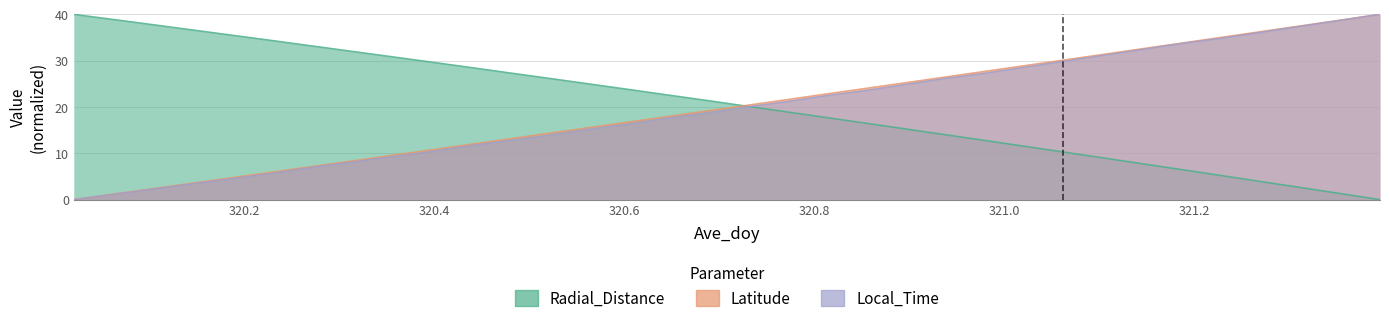

Reading left to right, what are all the values shown in this chart?

Radial_Distance: 40.0	38.9	37.8	36.6	35.5	34.3	33.2	32.0	30.9	29.7	28.6	27.4	26.2	25.0	23.8	22.6	21.4	20.2	19.0	17.7	16.5	15.3	14.0	12.8	11.5	10.3	9.0	7.7	6.5	5.2	3.9	2.6	1.3	0.0
Latitude: 0.0	1.2	2.4	3.5	4.7	5.9	7.1	8.3	9.5	10.7	11.9	13.1	14.3	15.5	16.7	17.9	19.1	20.3	21.6	22.8	24.0	25.2	26.4	27.7	28.9	30.1	31.3	32.6	33.8	35.0	36.3	37.5	38.8	40.0
Local_Time: 0.0	1.1	2.3	3.4	4.5	5.6	6.9	8.1	9.2	10.3	11.6	12.7	13.9	15.2	16.3	17.6	18.7	20.0	21.1	22.4	23.5	24.8	26.1	27.3	28.5	29.8	31.1	32.4	33.7	34.8	36.1	37.4	38.7	40.0